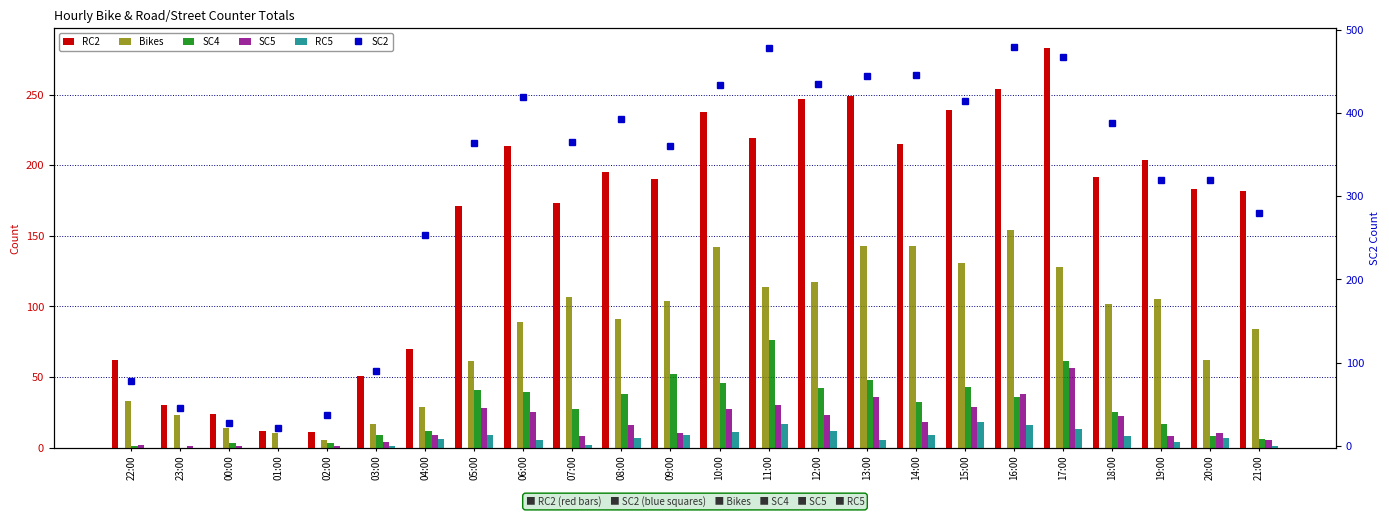

Reading right to left, list all the values displayed in this chart.

RC2: 21:00=182	20:00=183	19:00=204	18:00=192	17:00=283	16:00=254	15:00=239	14:00=215	13:00=249	12:00=247	11:00=219	10:00=238	09:00=190	08:00=195	07:00=173	06:00=214	05:00=171	04:00=70	03:00=51	02:00=11	01:00=12	00:00=24	23:00=30	22:00=62
Bikes: 21:00=84	20:00=62	19:00=105	18:00=102	17:00=128	16:00=154	15:00=131	14:00=143	13:00=143	12:00=117	11:00=114	10:00=142	09:00=104	08:00=91	07:00=107	06:00=89	05:00=61	04:00=29	03:00=17	02:00=5	01:00=10	00:00=14	23:00=23	22:00=33
SC4: 21:00=6	20:00=8	19:00=17	18:00=25	17:00=61	16:00=36	15:00=43	14:00=32	13:00=48	12:00=42	11:00=76	10:00=46	09:00=52	08:00=38	07:00=27	06:00=39	05:00=41	04:00=12	03:00=9	02:00=3	01:00=0	00:00=3	23:00=0	22:00=1
SC5: 21:00=5	20:00=10	19:00=8	18:00=22	17:00=56	16:00=38	15:00=29	14:00=18	13:00=36	12:00=23	11:00=30	10:00=27	09:00=10	08:00=16	07:00=8	06:00=25	05:00=28	04:00=9	03:00=4	02:00=1	01:00=0	00:00=1	23:00=1	22:00=2
RC5: 21:00=1	20:00=7	19:00=4	18:00=8	17:00=13	16:00=16	15:00=18	14:00=9	13:00=5	12:00=12	11:00=17	10:00=11	09:00=9	08:00=7	07:00=2	06:00=5	05:00=9	04:00=6	03:00=1	02:00=0	01:00=0	00:00=0	23:00=0	22:00=0
SC2: 21:00=280	20:00=319	19:00=320	18:00=388	17:00=467	16:00=479	15:00=414	14:00=446	13:00=444	12:00=435	11:00=478	10:00=434	09:00=360	08:00=393	07:00=365	06:00=419	05:00=364	04:00=253	03:00=90	02:00=37	01:00=21	00:00=28	23:00=45	22:00=78